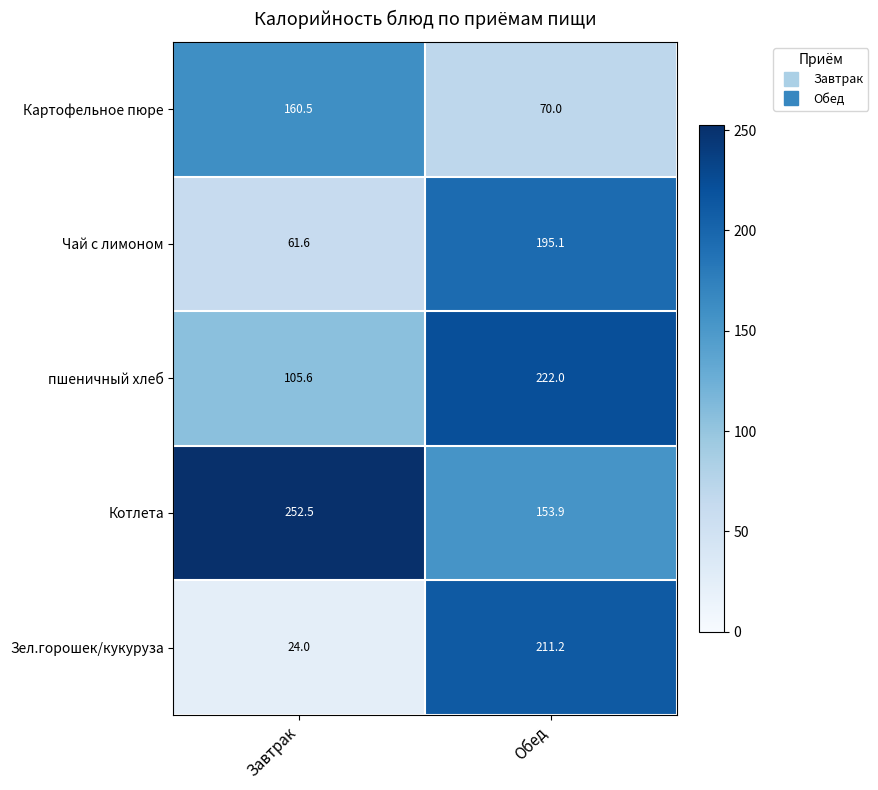

At how many categories does at least one series exceed 249?

1